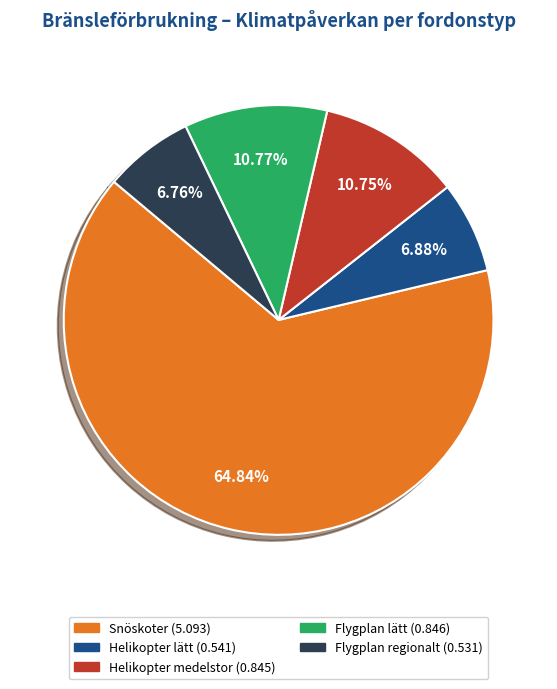

Is there a majority slice in this chart?

Yes